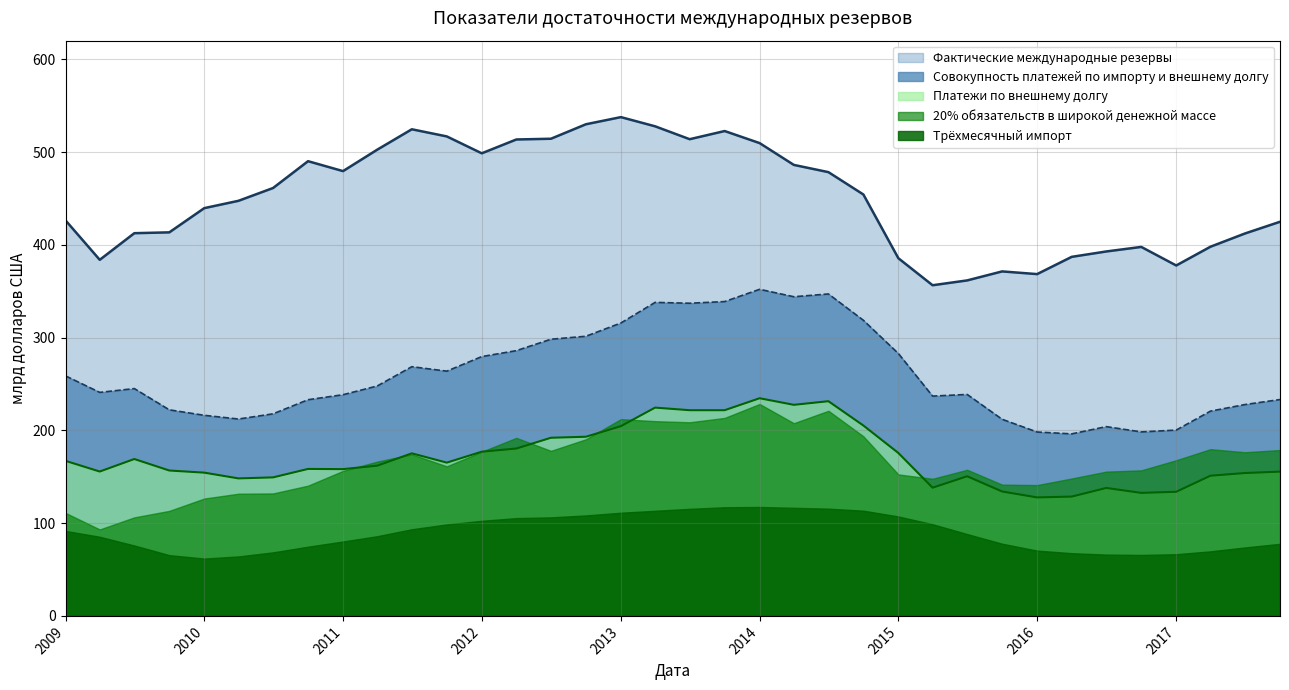

What is the maximum value shown in the chart?

537.6